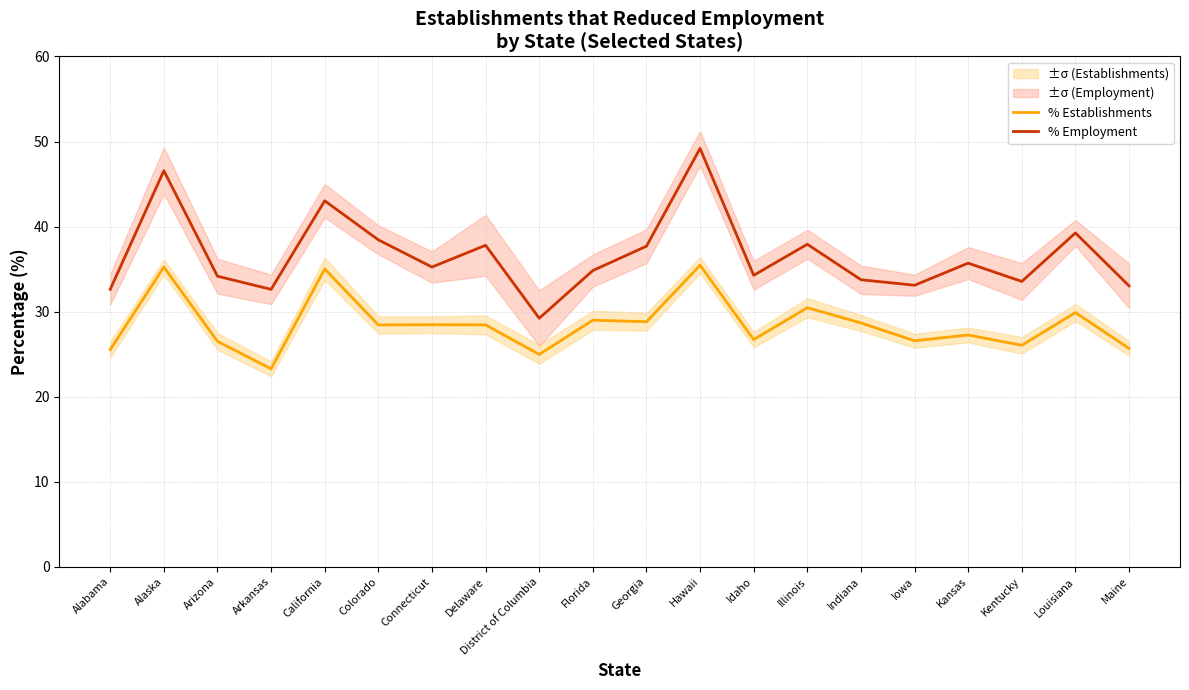

In % Establishments, how many points are higher than both neighbors (excluding endpoints)?

8